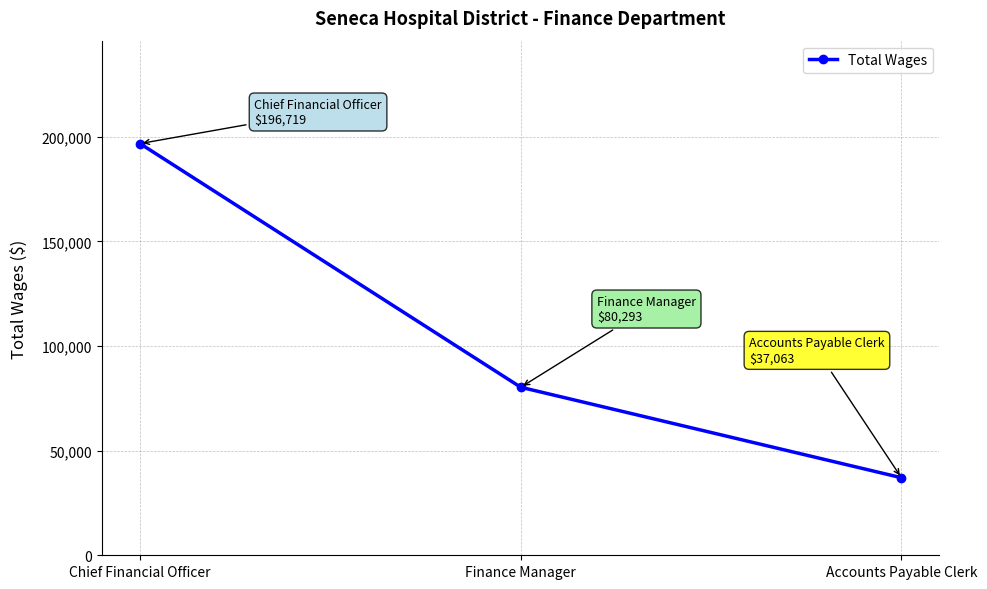

Between Chief Financial Officer and Finance Manager, which is larger?

Chief Financial Officer